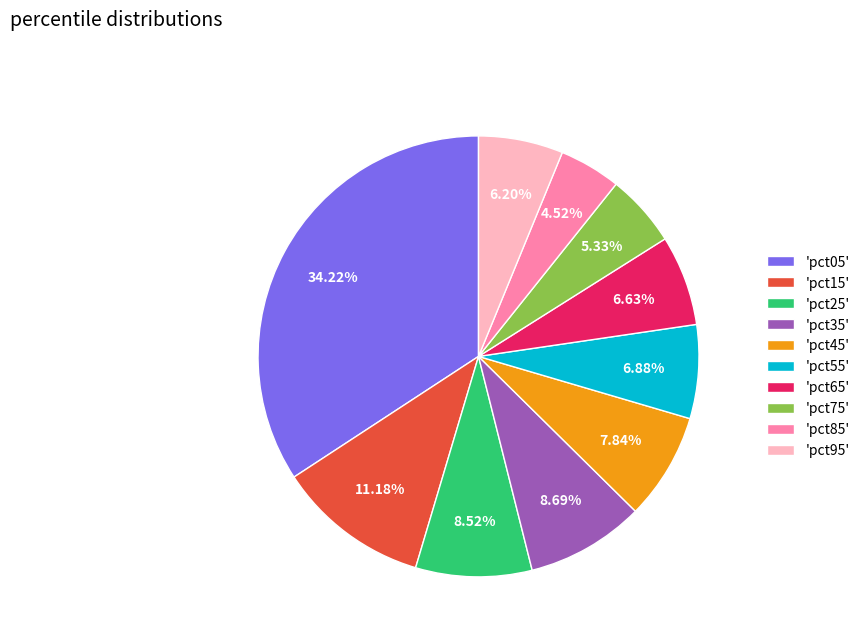

Which has a higher value, 'pct45' or 'pct15'?

'pct15'